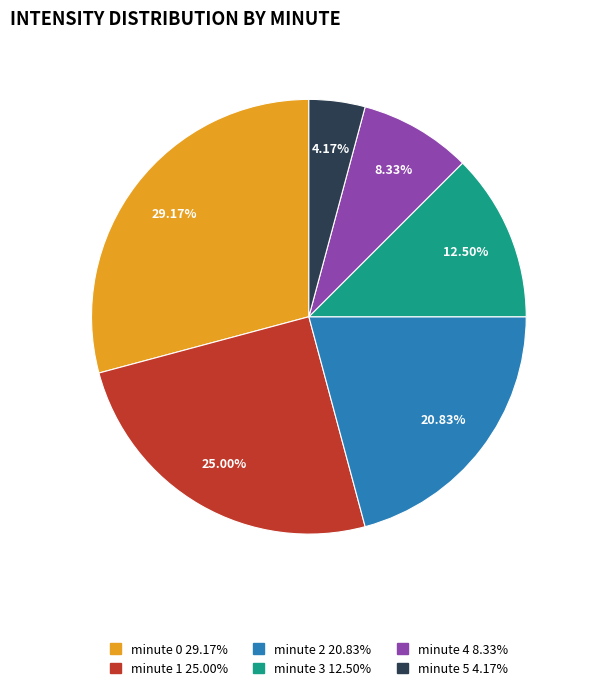

Rank the categories by value from highest to lowest.

minute 0, minute 1, minute 2, minute 3, minute 4, minute 5